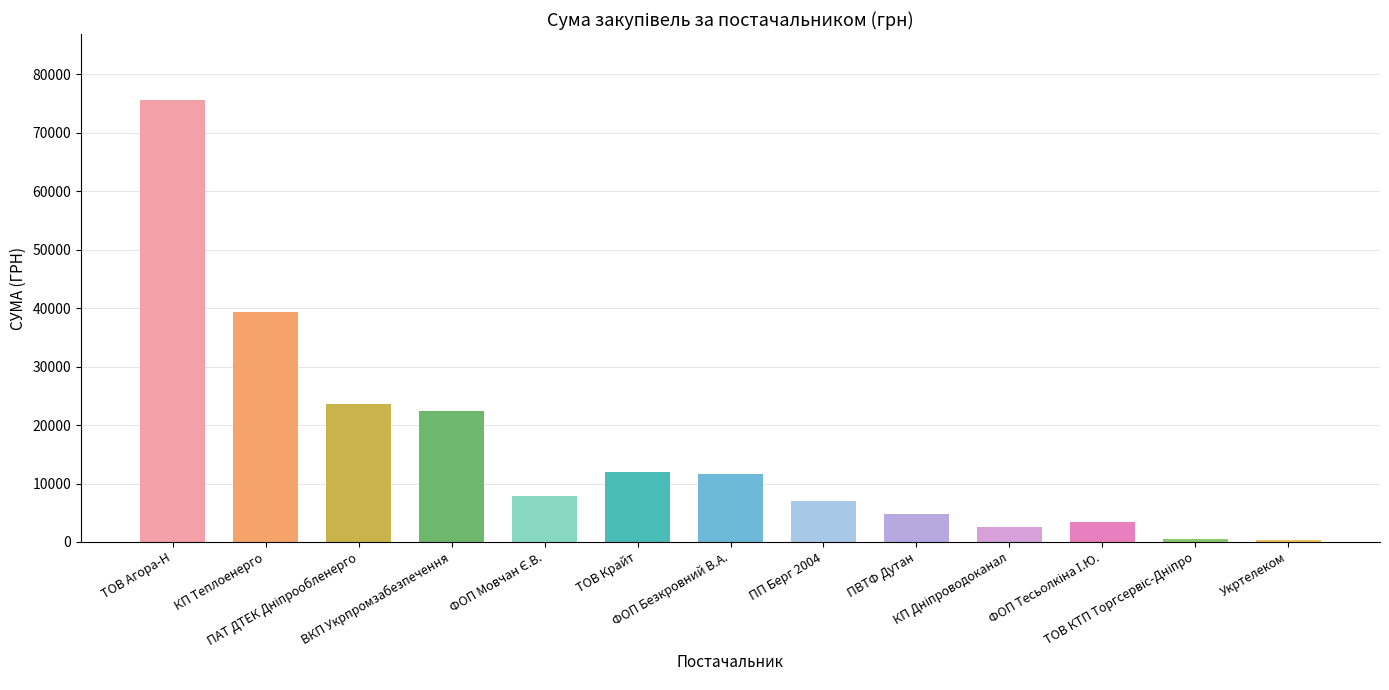

What is the label of the 1st bar from the left?

ТОВ Агора-Н